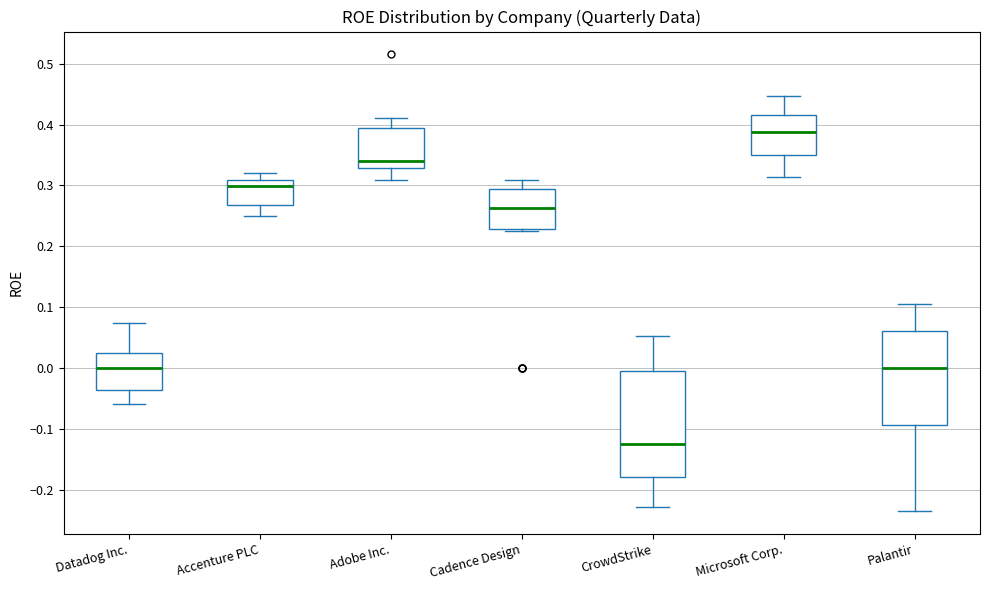

Which box's median line is the lowest?

CrowdStrike